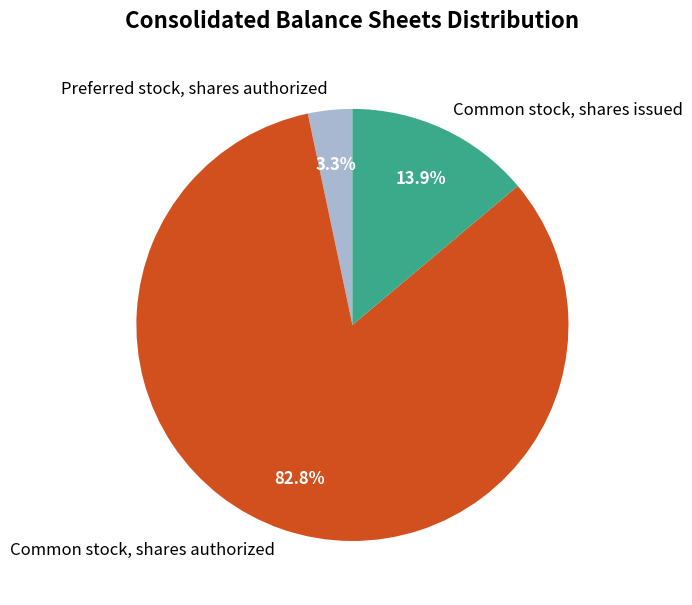

What percentage do Common stock, shares authorized and Preferred stock, shares authorized together represent?

86.1%